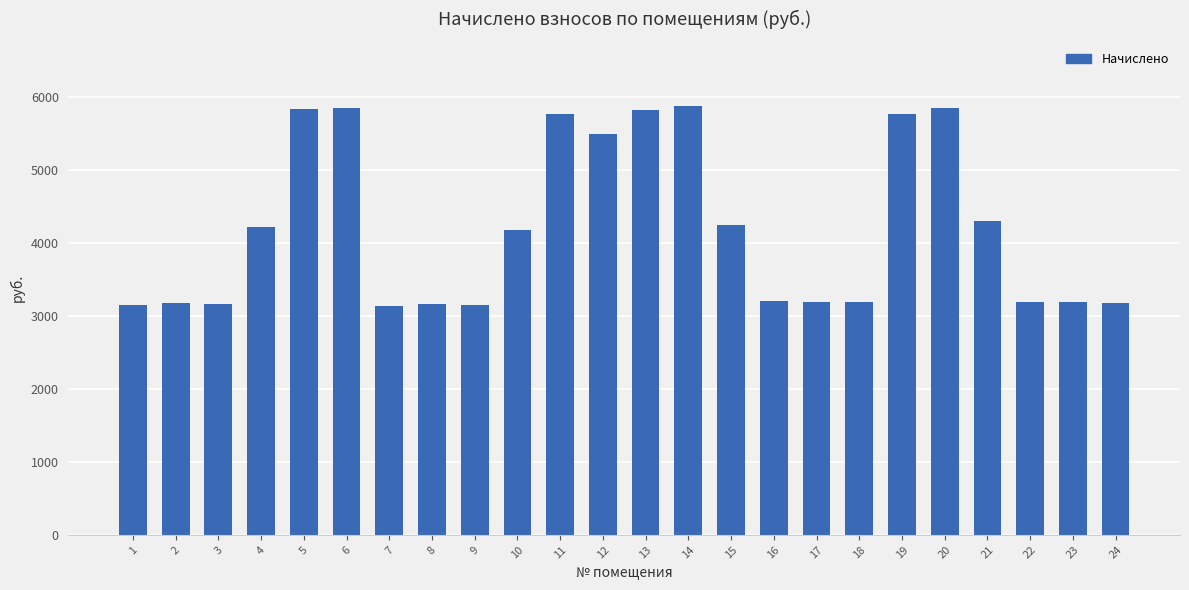

Is it true that the value at 6 is 3306.4?

False